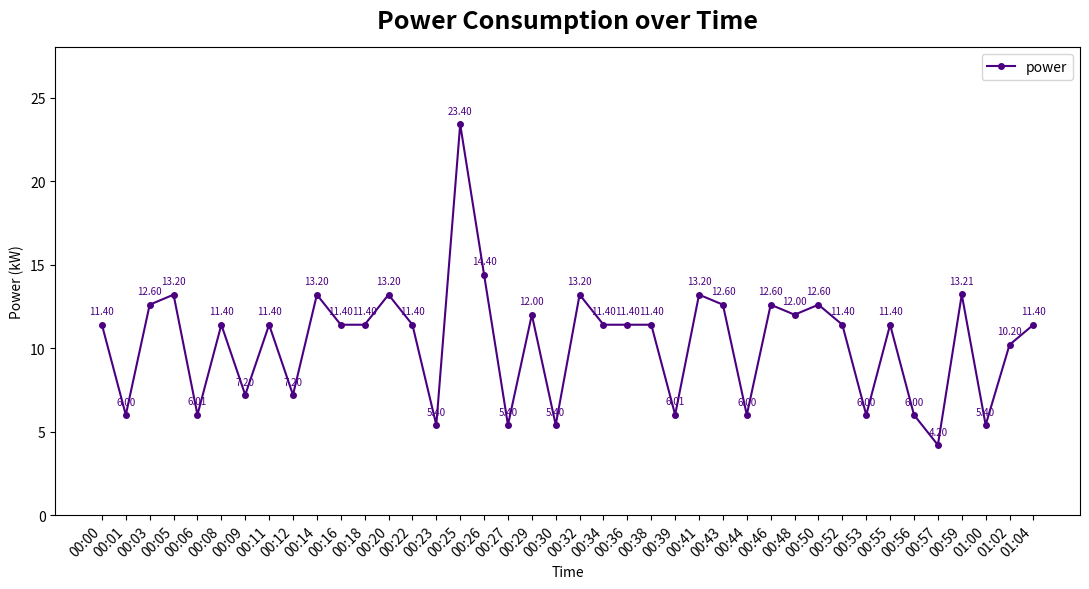

How many categories are shown in the chart?

40